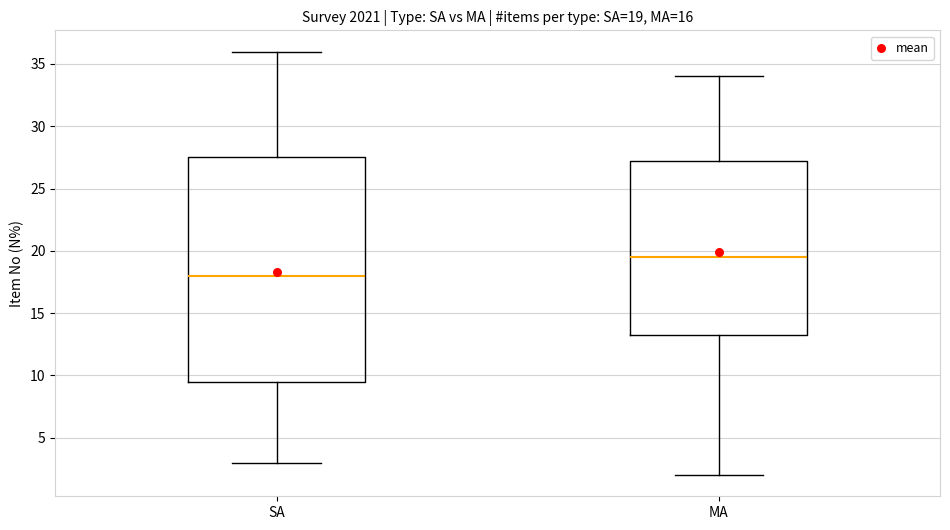

Comparing the boxes themselves (not the whiskers), which one is the tallest?

SA